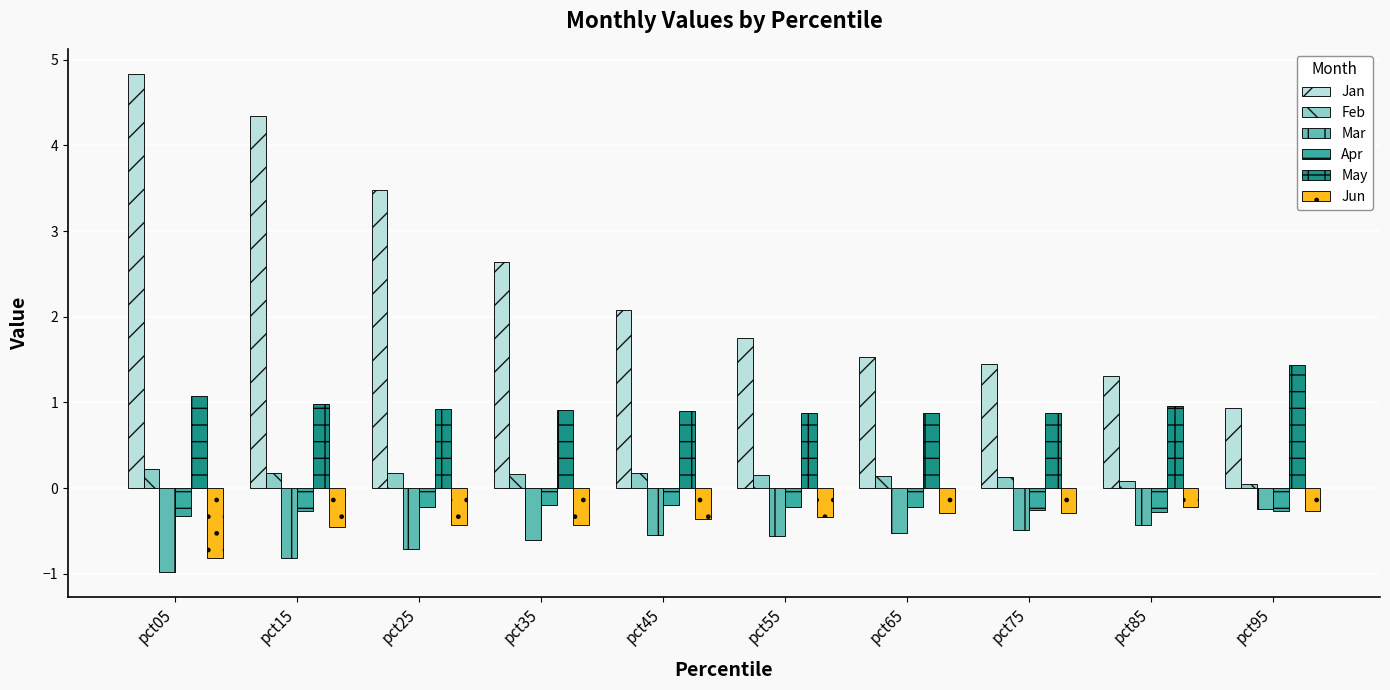

How many distinct data groups are displayed?

6